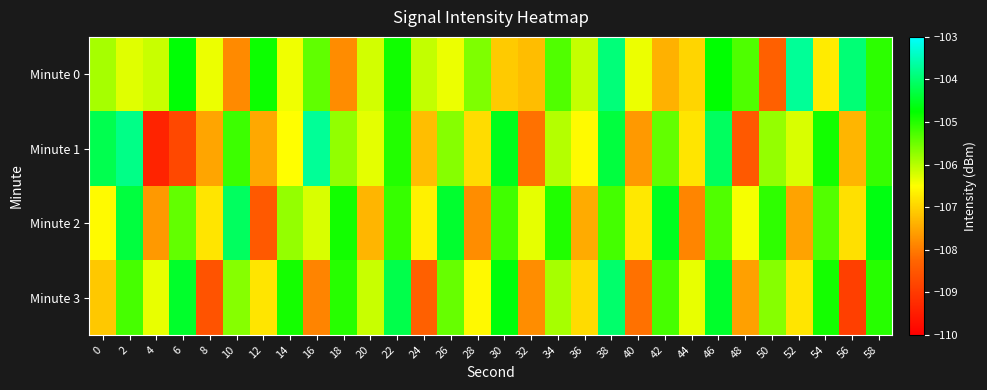

At which category is the sum across all series the highest?

38